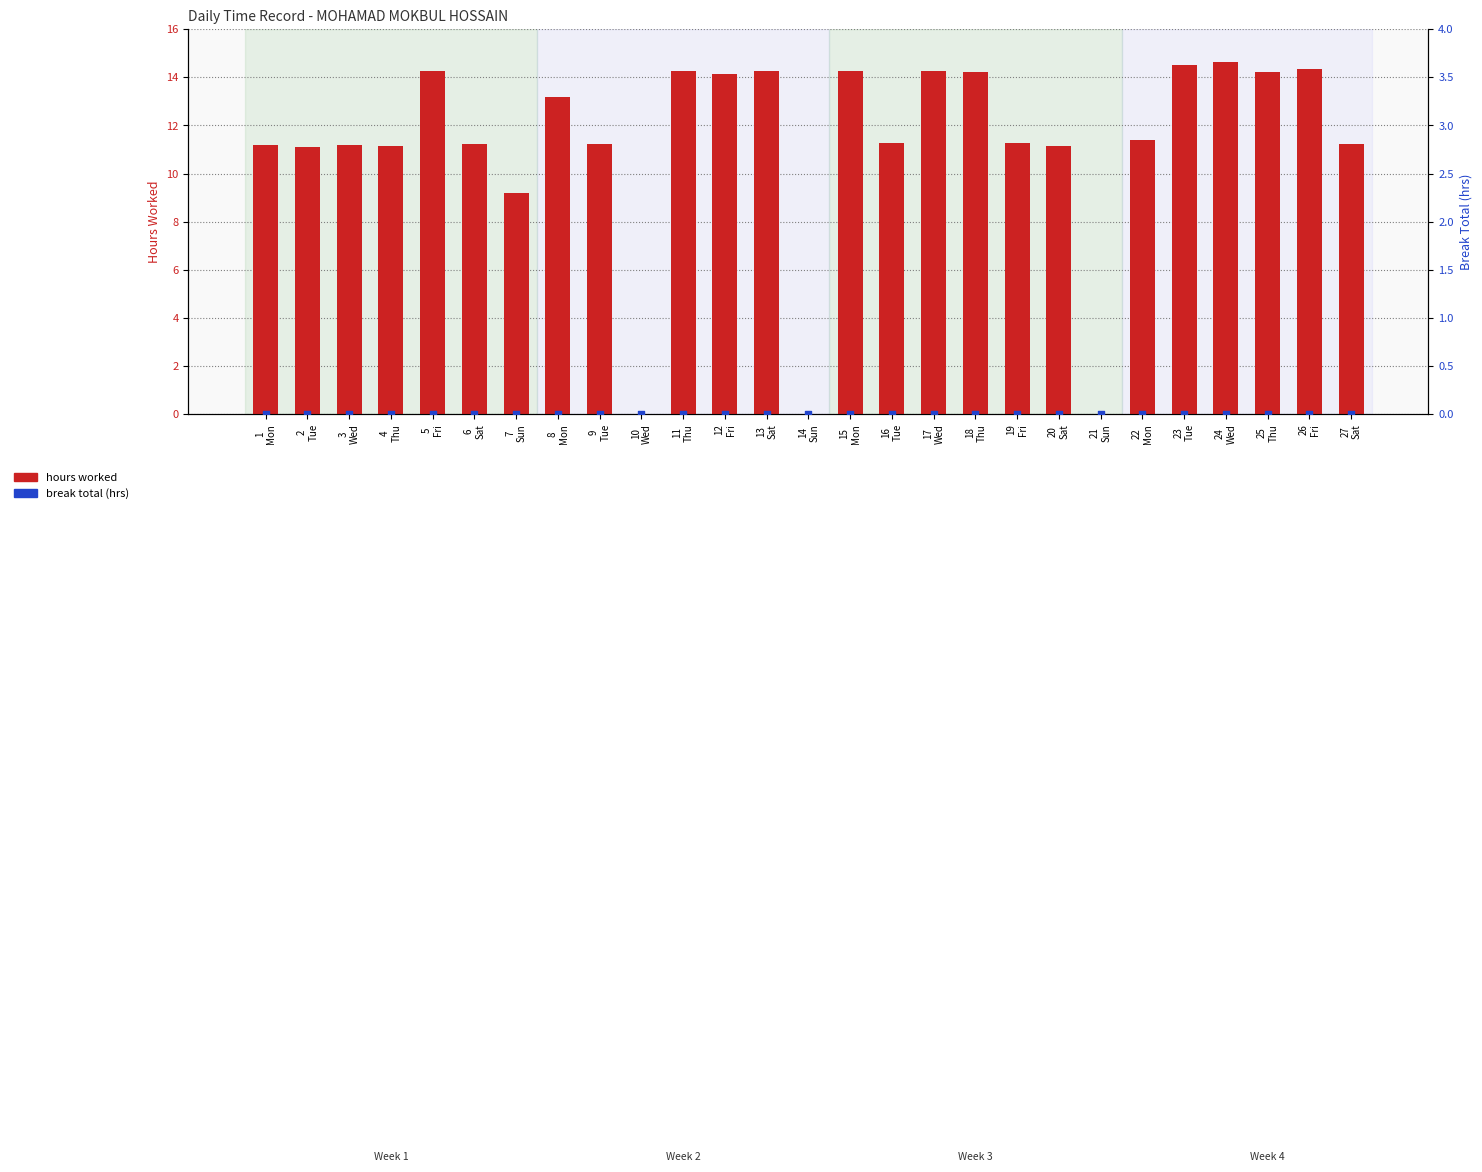

What is the total value across all series at 23
Tue?

14.5